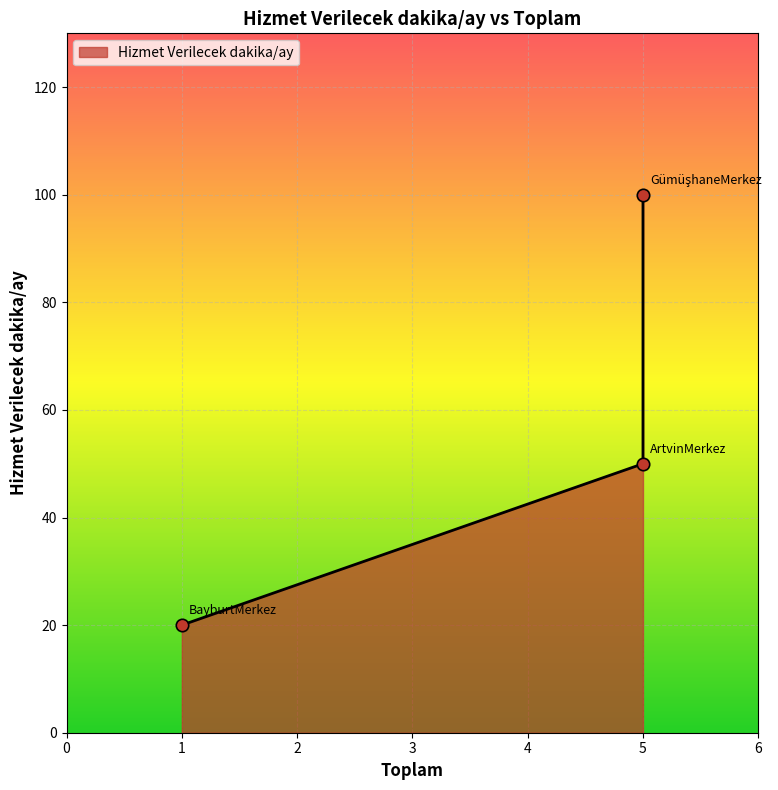

What is the change in value from BayburtMerkez to GümüşhaneMerkez?

+80